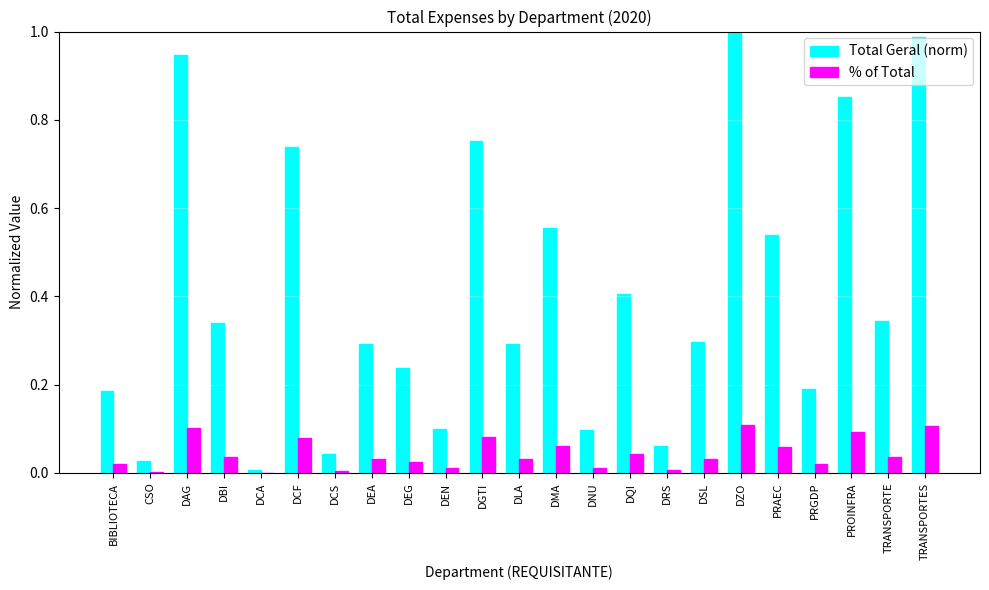

Between PROINFRA and TRANSPORTE, which series saw the biggest shift?

Total Geral (norm)